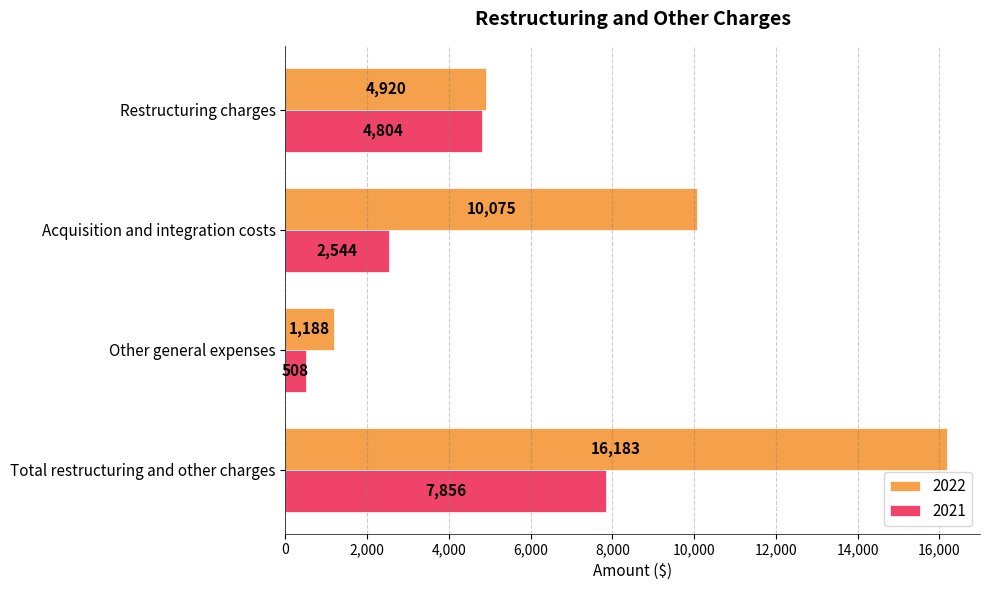

The value of 2022 at Total restructuring and other charges is 7065. True or false?

False